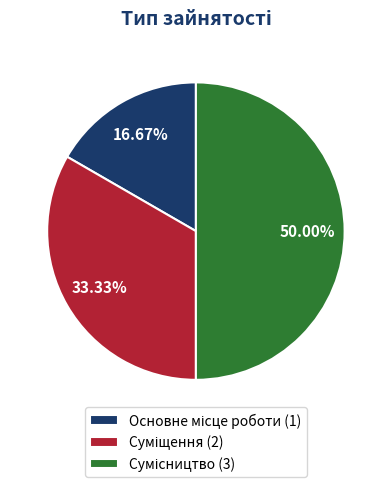

To the nearest percent, what portion does Основне місце роботи represent?

17%